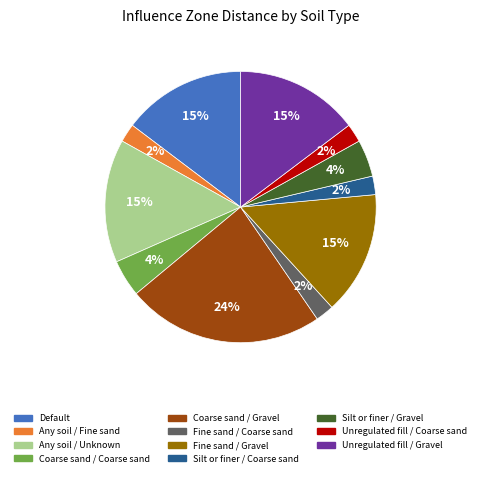

Is there any slice that represents more than half of the pie?

No